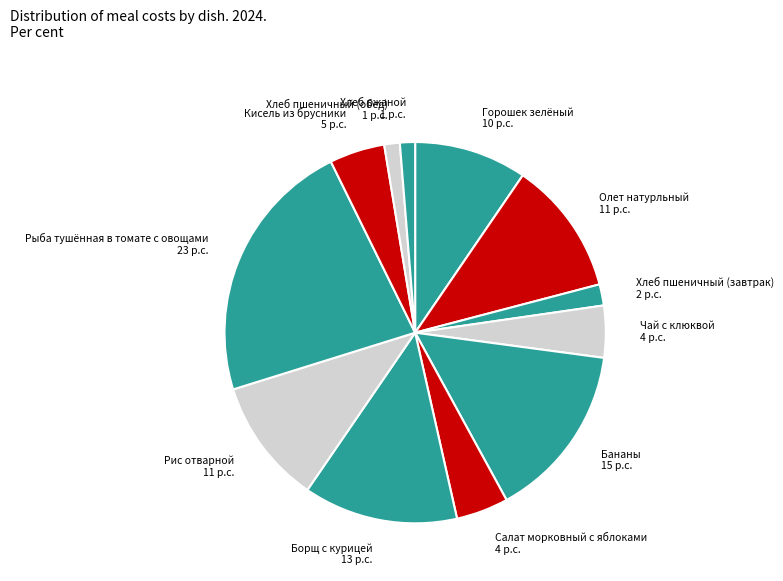

Do Олет натурльный and Горошек зелёный together represent more than half of the pie?

No